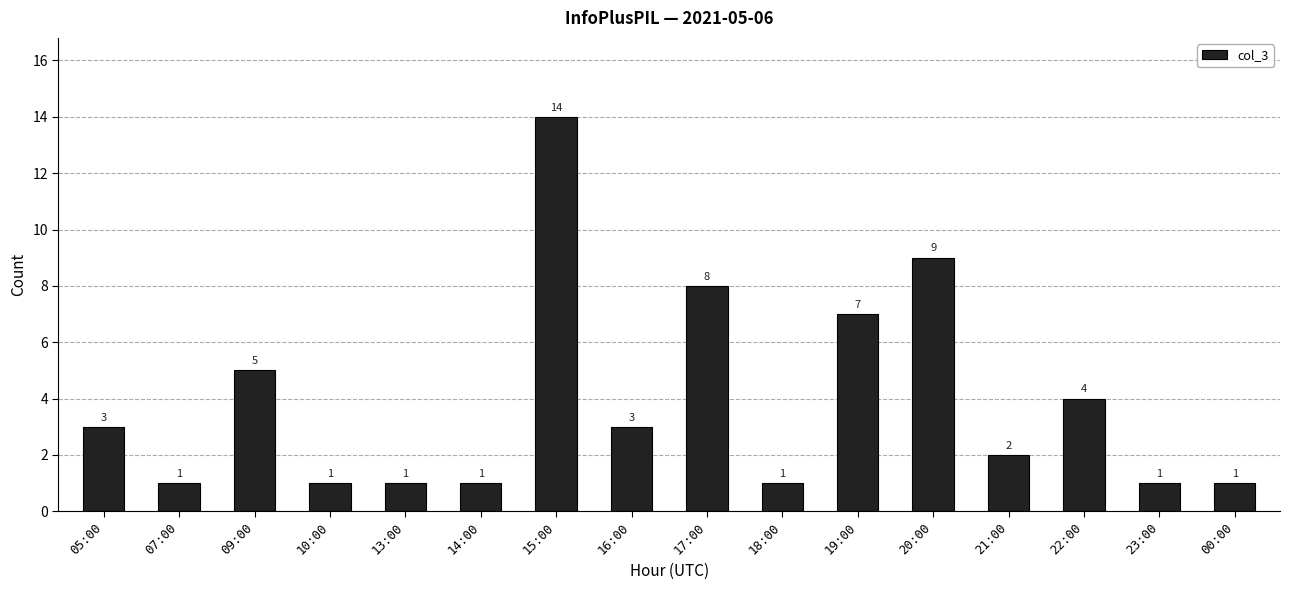

Reading left to right, what are all the values shown in this chart?

3	1	5	1	1	1	14	3	8	1	7	9	2	4	1	1